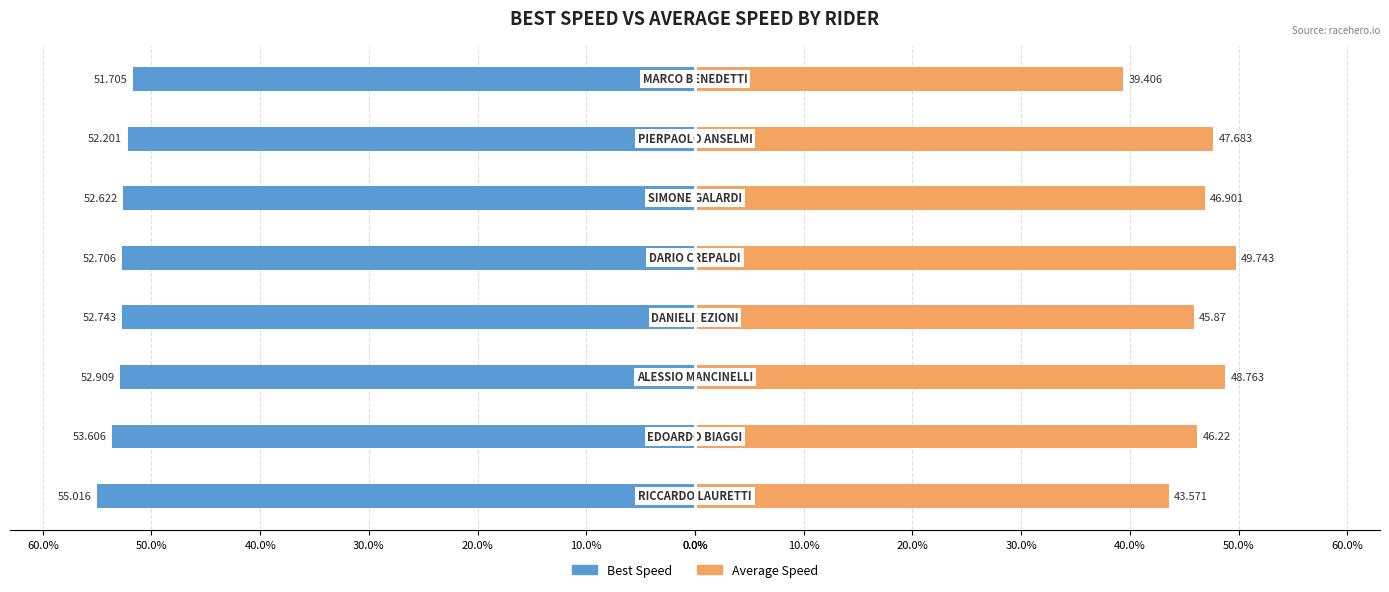

Which series changed the most between 10.0% and 60.0%?

Average Speed